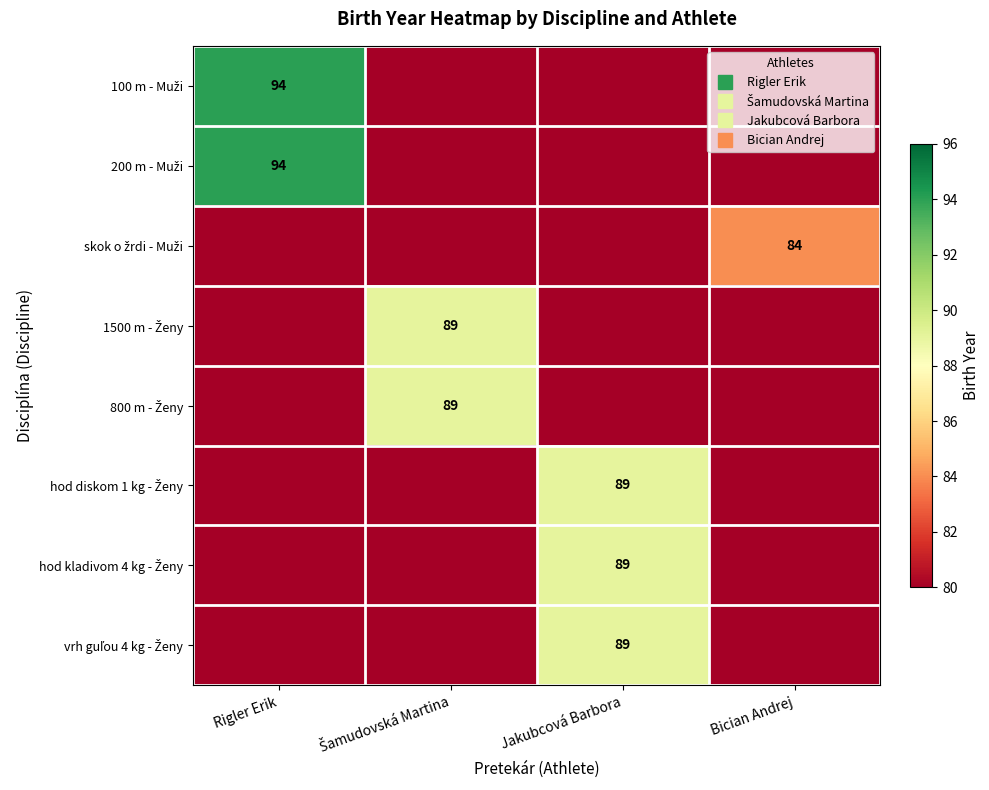

What is the approximate value of vrh guľou 4 kg - Ženy at Bician Andrej?

80